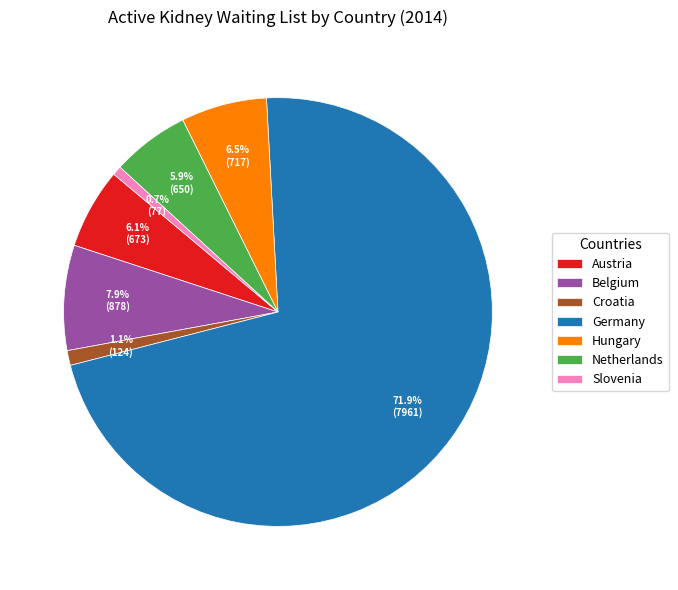

True or false: Germany accounts for 77% of the total.

False